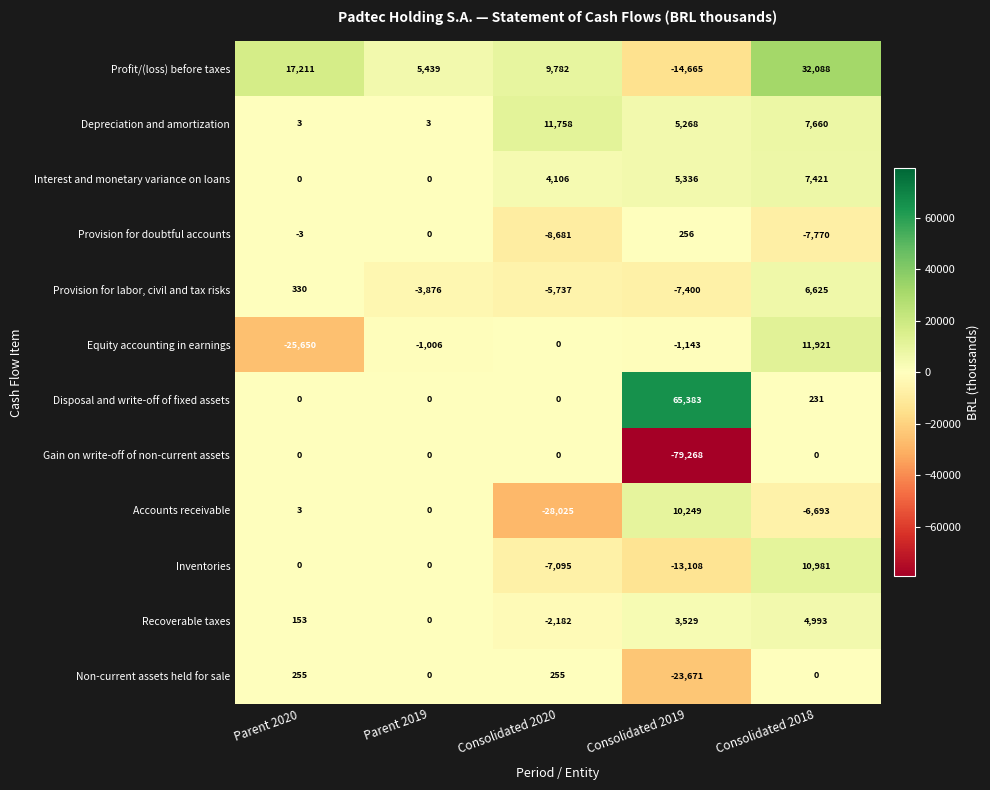

Count the number of categories in the chart.

5